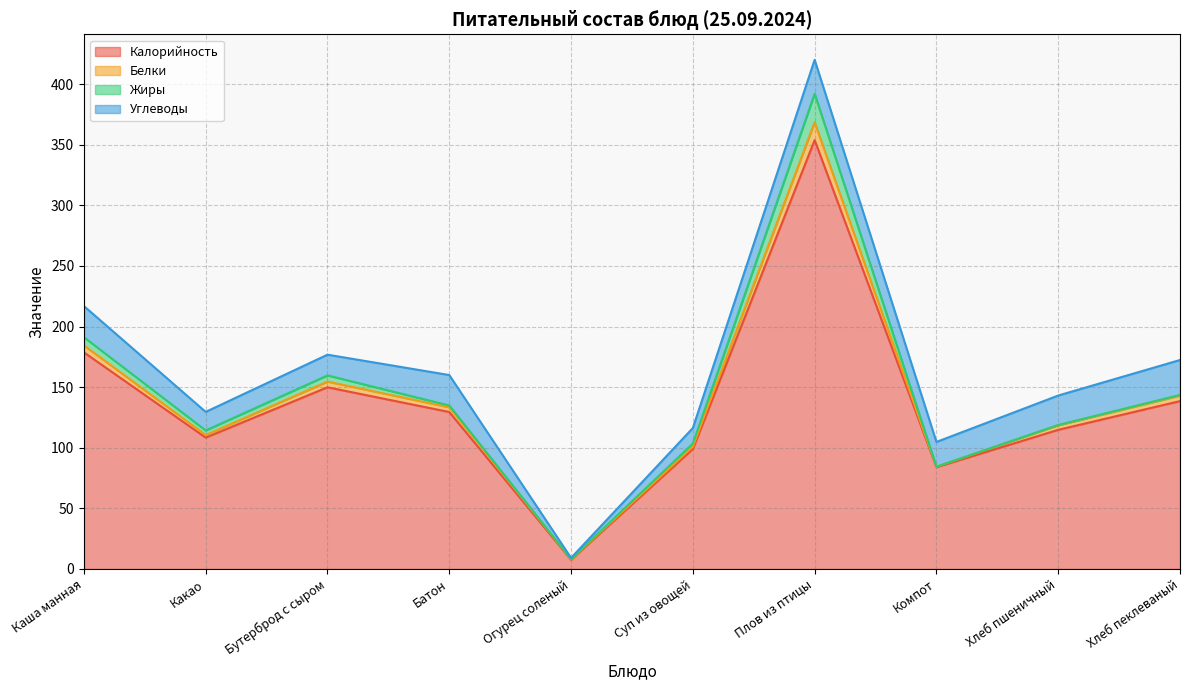

What is the spread (max minus min) of values at Хлеб пеклеваный?

137.9